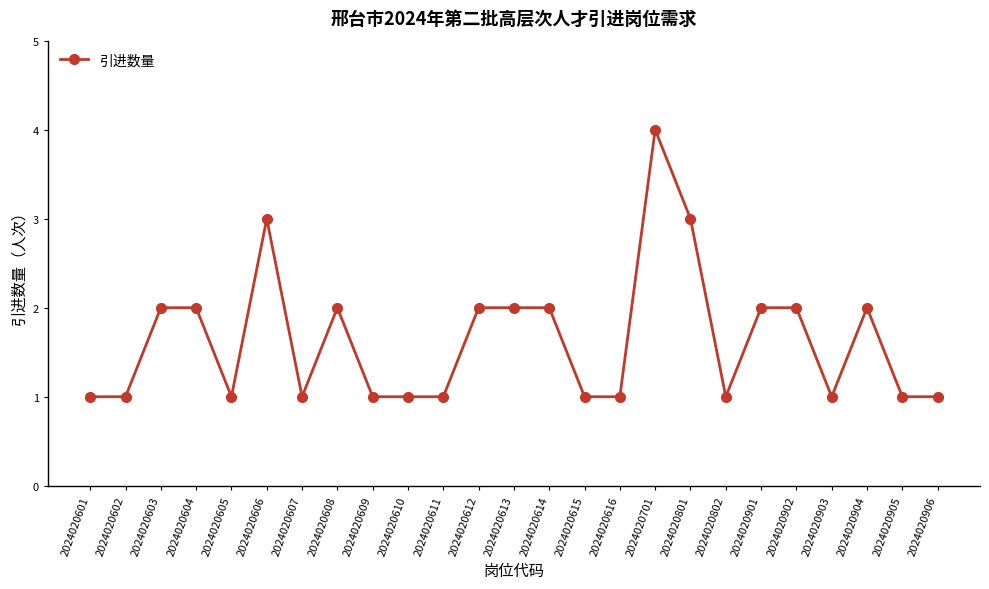

What is the value of the 22nd point from the left?

1